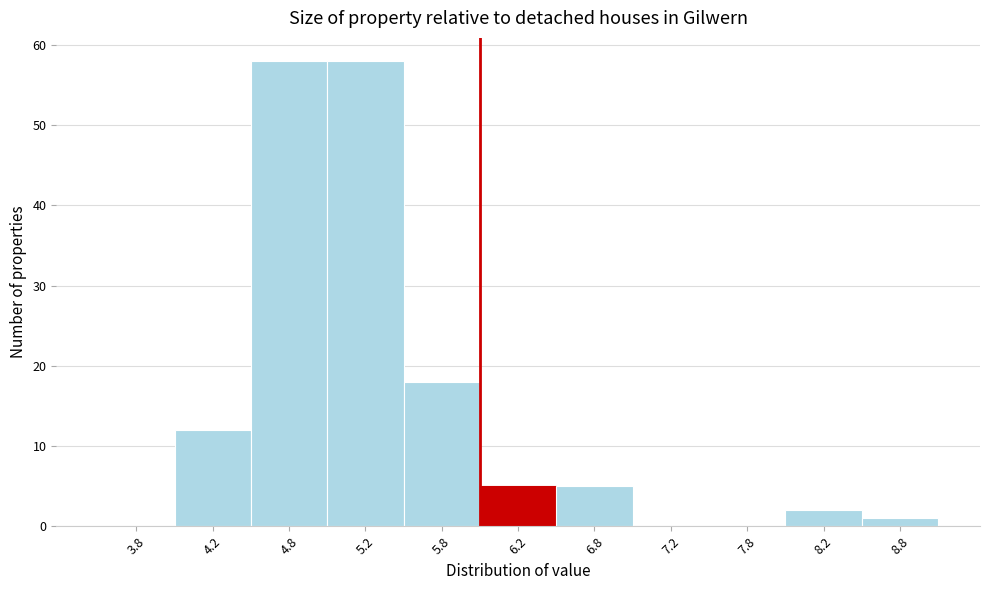

Reading left to right, transcribe this chart: for each bar, give the range it covers on the x-axis and its height. The values are not printed on the chart, so give them approximately, as read against the axis.

3.5 to 4.0: 0
4.0 to 4.5: 12
4.5 to 5.0: 58
5.0 to 5.5: 58
5.5 to 6.0: 18
6.0 to 6.5: 5
6.5 to 7.0: 5
7.0 to 7.5: 0
7.5 to 8.0: 0
8.0 to 8.5: 2
8.5 to 9.0: 1